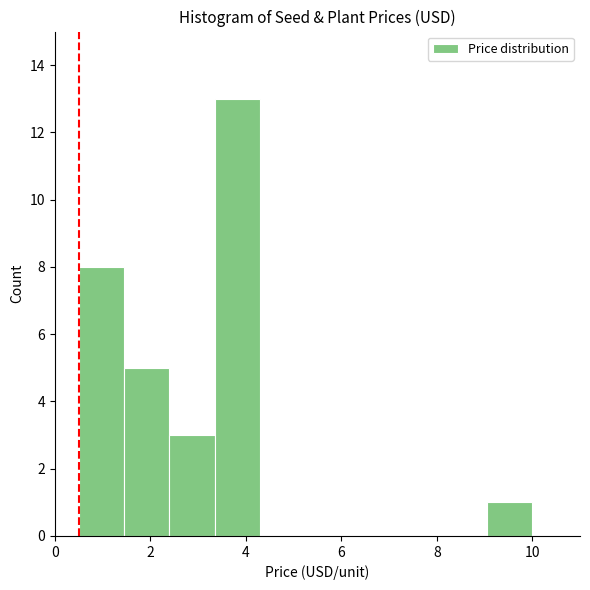

Reading left to right, transcribe this chart: for each bar, give the range it covers on the x-axis and its height. Neither the bar edges nor the heights are printed on the chart, so give them approximately, as read against the axes.

0.50 to 1.45: 8
1.45 to 2.40: 5
2.40 to 3.35: 3
3.35 to 4.30: 13
4.30 to 5.25: 0
5.25 to 6.20: 0
6.20 to 7.15: 0
7.15 to 8.10: 0
8.10 to 9.05: 0
9.05 to 10.00: 1